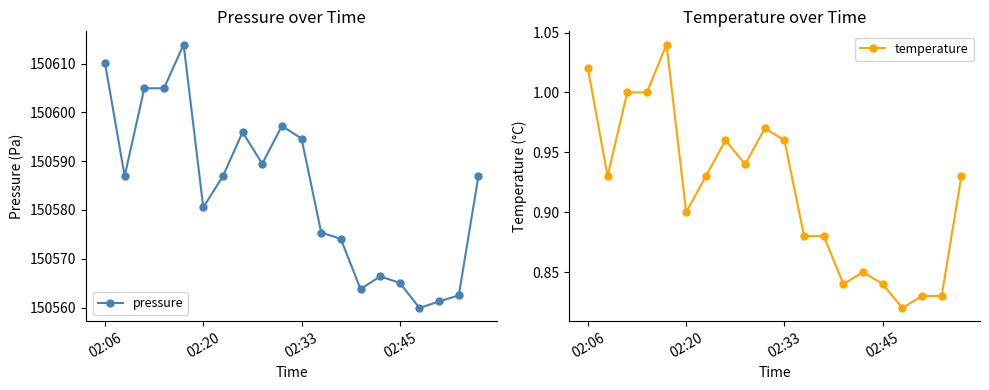

Which series has the largest total across all categories?

pressure